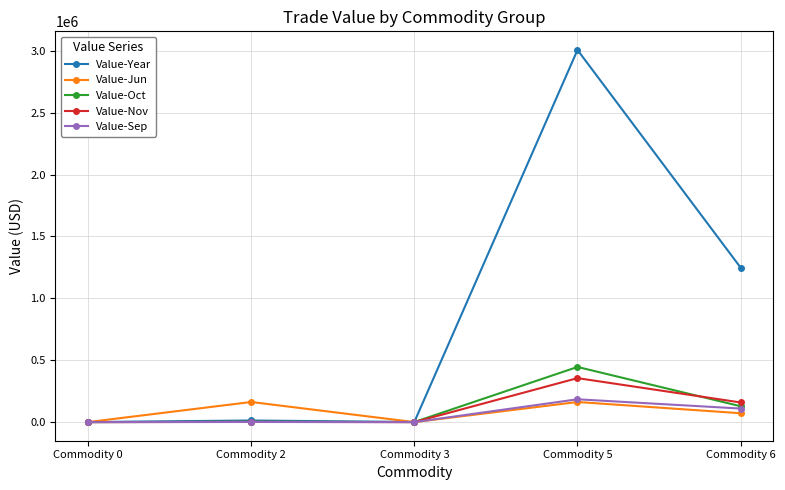

Which series has the widest spread of values?

Value-Year